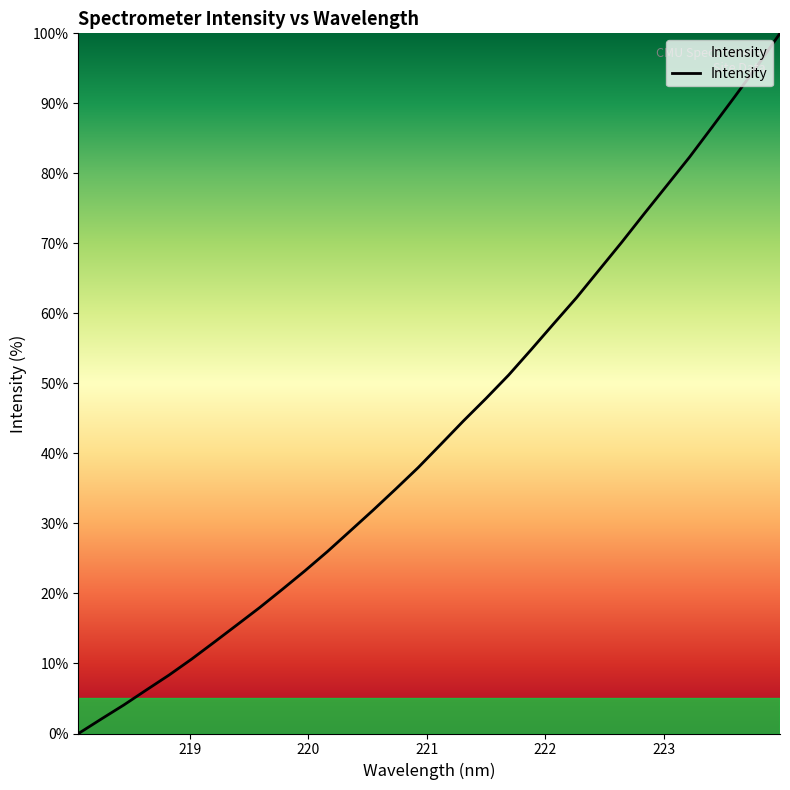

What is the greatest value displayed?

100.0